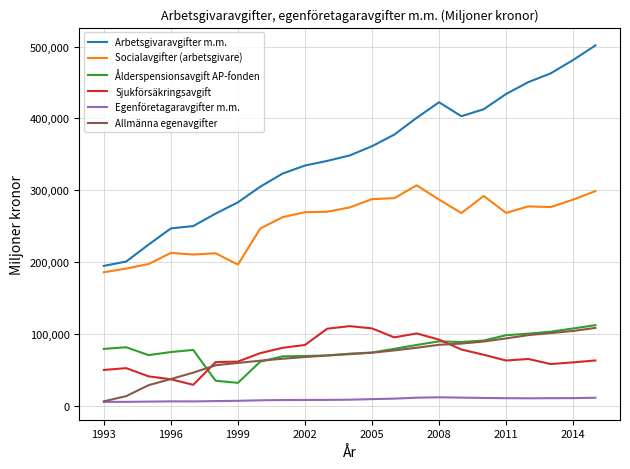

What are all the series names shown in the legend?

Arbetsgivaravgifter m.m., Socialavgifter (arbetsgivare), Ålderspensionsavgift AP-fonden, Sjukförsäkringsavgift, Egenföretagaravgifter m.m., Allmänna egenavgifter